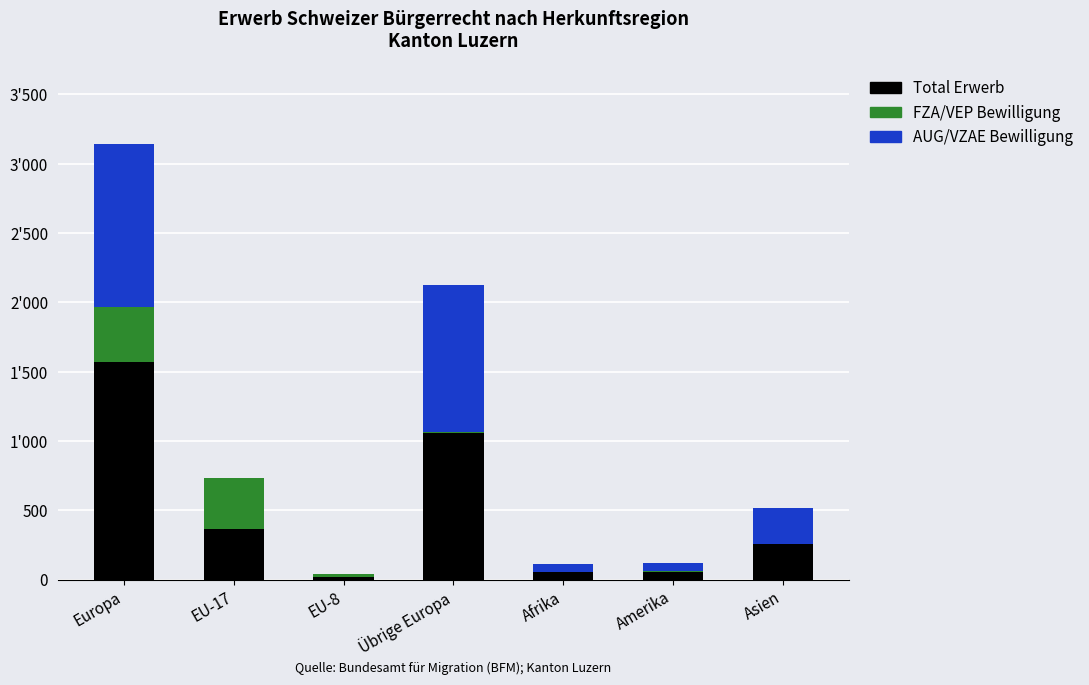

What are all the series names shown in the legend?

Total Erwerb, FZA/VEP Bewilligung, AUG/VZAE Bewilligung